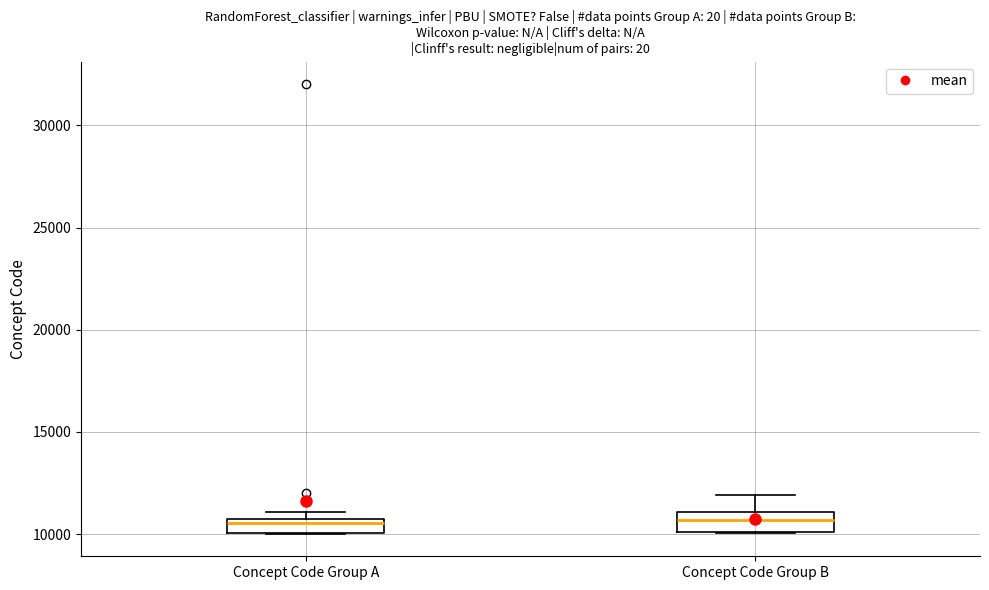

Where is the upper edge of the box for Concept Code Group B on the y-axis? The values are not printed on the chart, so give them approximately, as read against the axis.

11000